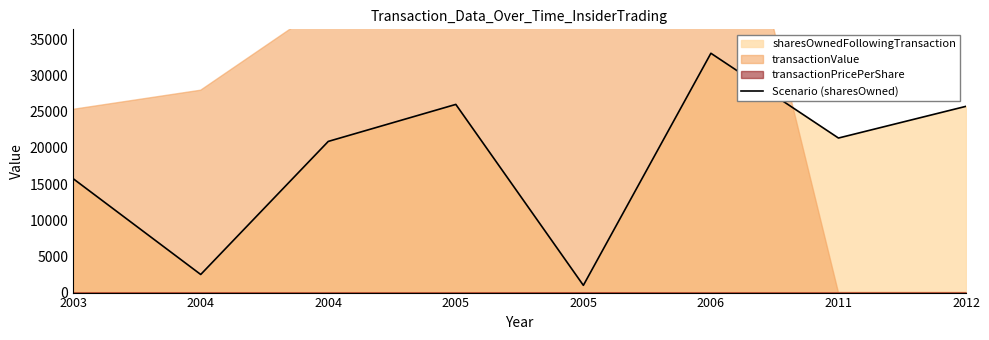

Reading left to right, transcribe all the data shown in this chart.

2003=15738	2004=2500	2004=20885	2005=25998	2005=1000	2006=33063	2011=21352	2012=25732